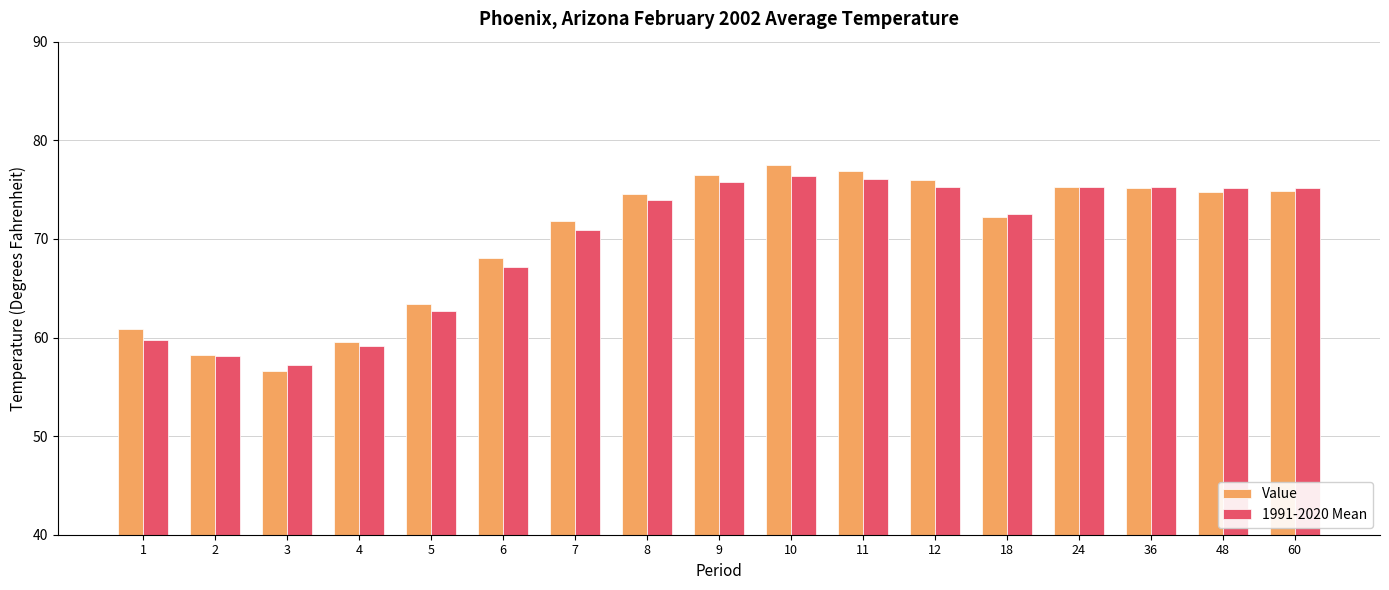

What is the smallest value displayed?

56.6